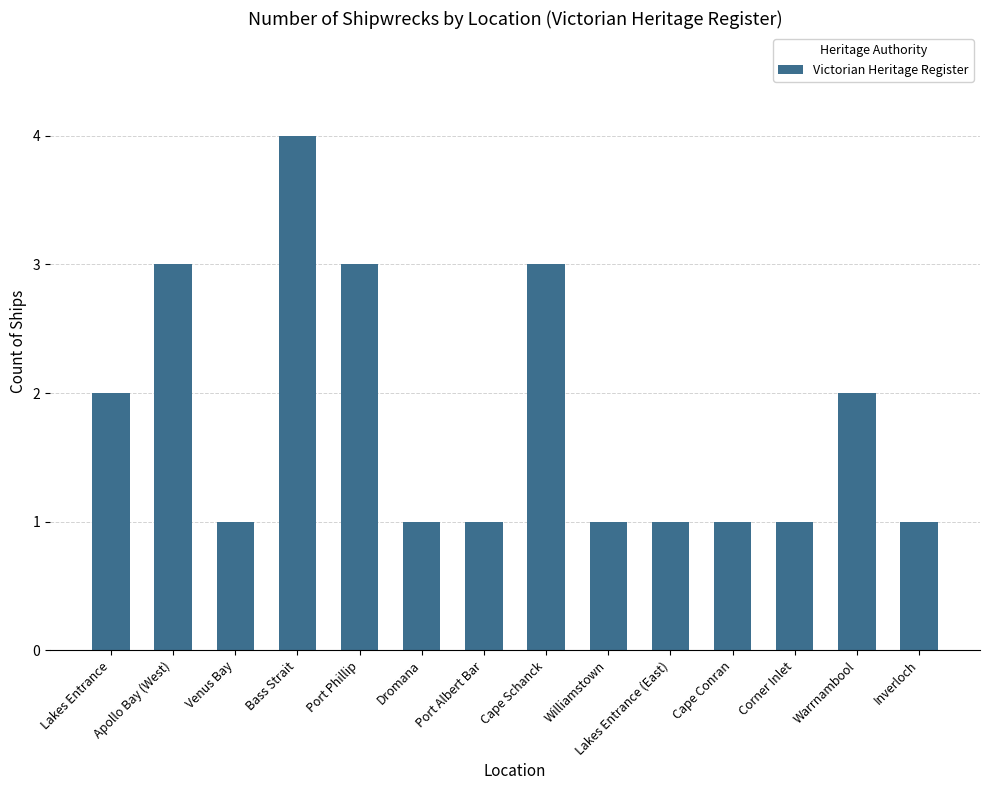

At which category does the chart reach its peak across all series?

Bass Strait